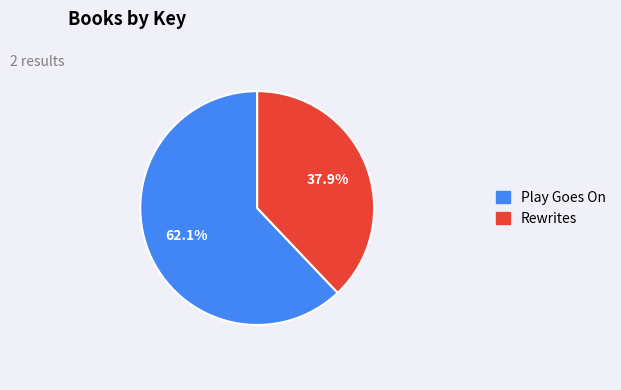

Count the number of slices in the pie.

2